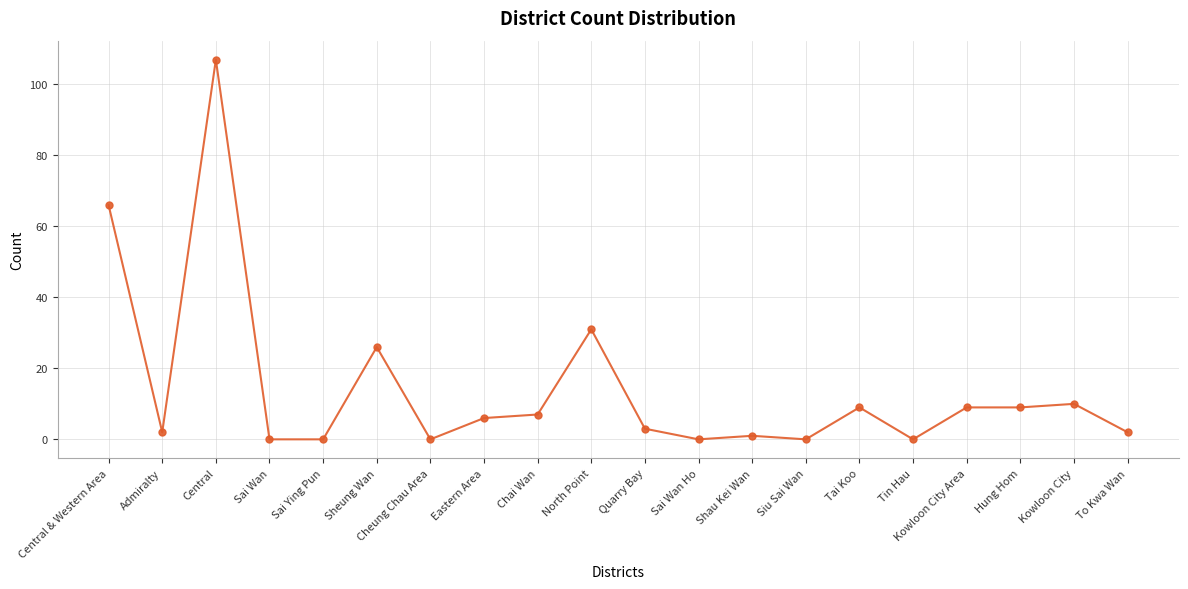

Where does the data first go above 6?

Central & Western Area